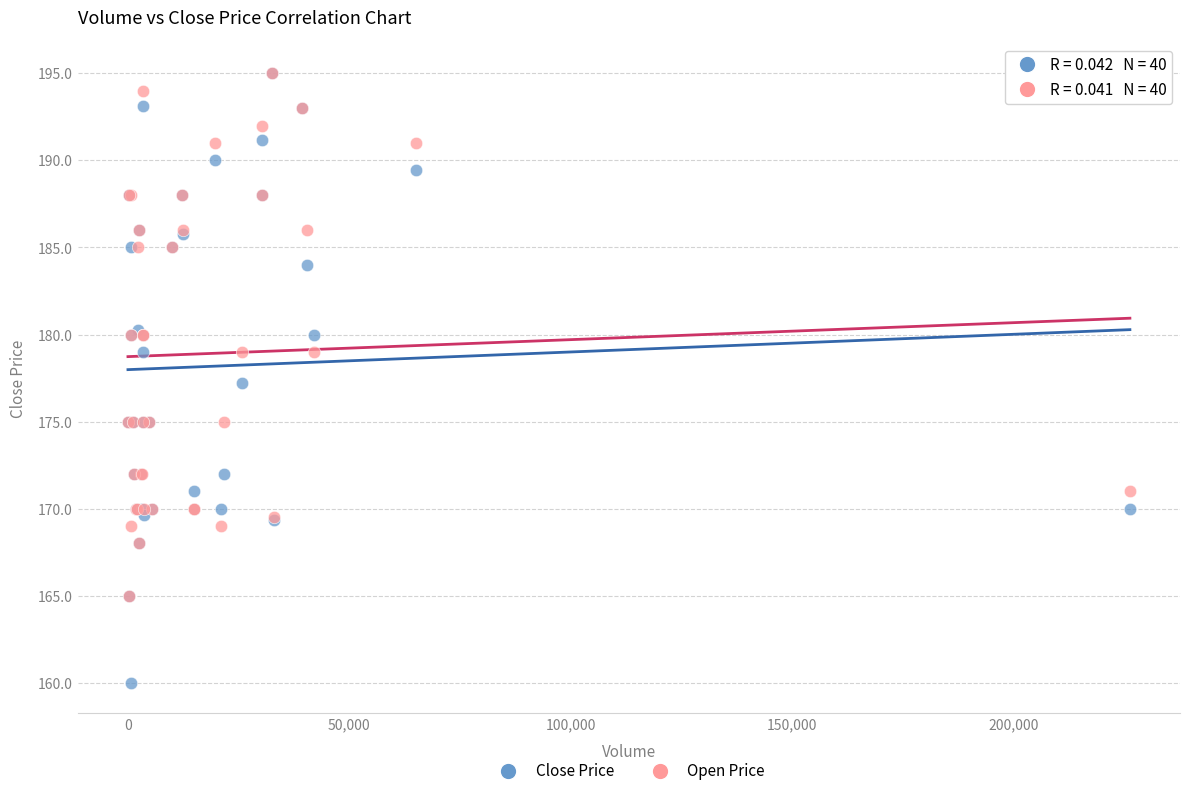

Which series has the widest spread of Y values?

Close Price